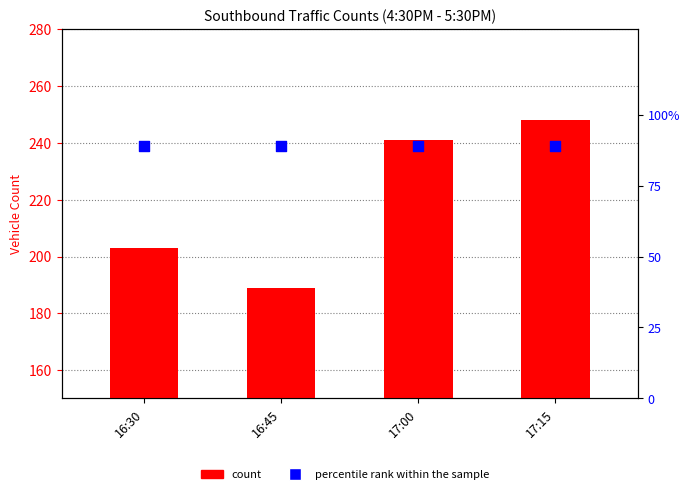

Which series reaches the minimum Y coordinate?

percentile rank within the sample